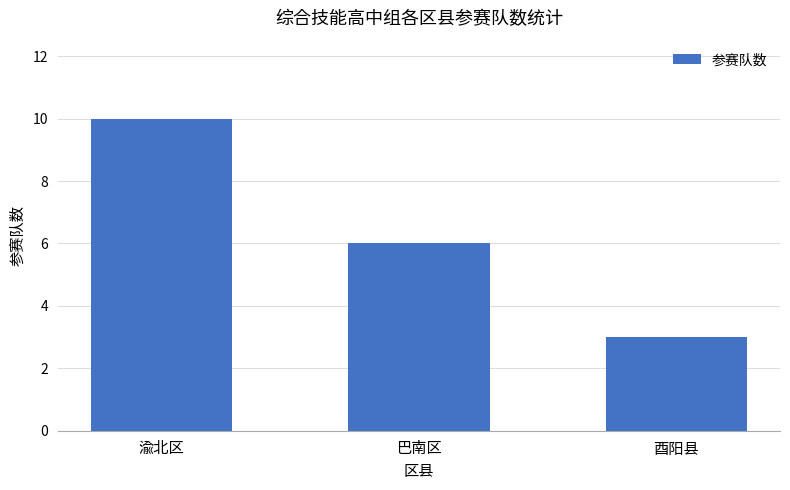

True or false: the data shows 3 at 酉阳县.

True